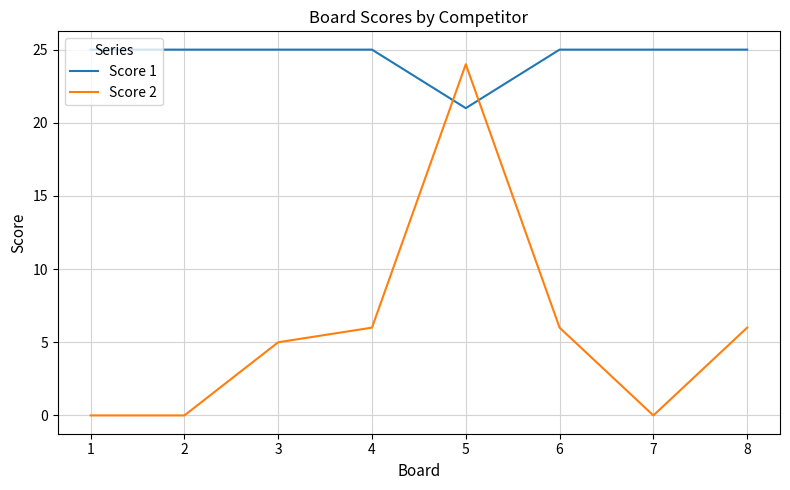

What is the maximum value shown in the chart?

25